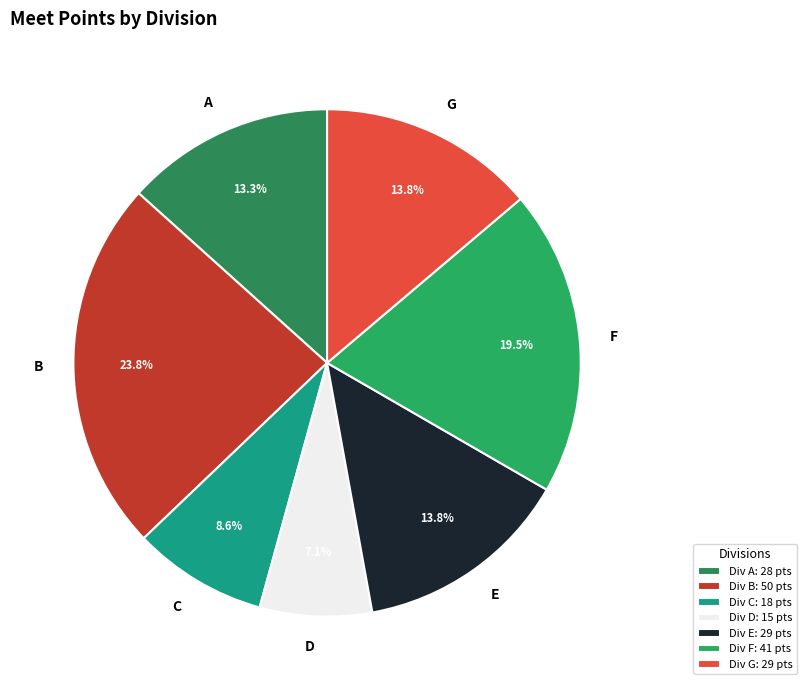

Between F and A, which is larger?

F